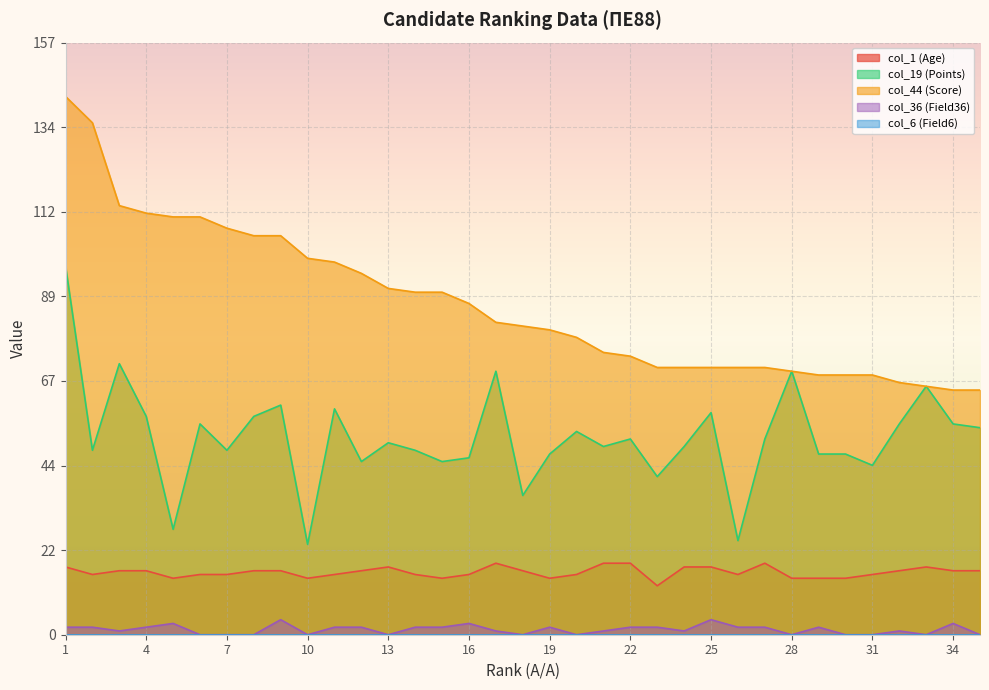

Which series changed the most between 13 and 23?

col_44 (Score)